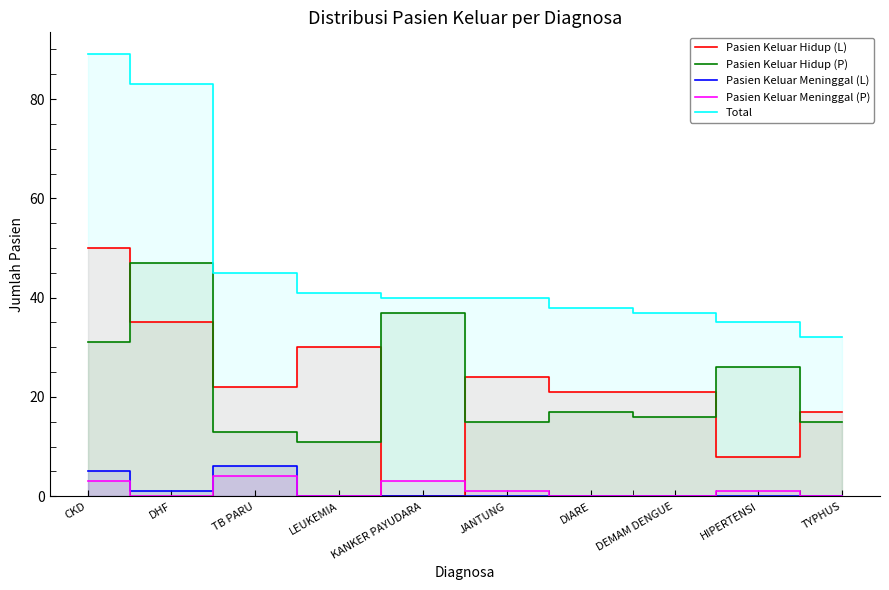

Is it true that Pasien Keluar Meninggal (P) equals 1 at HIPERTENSI?

False